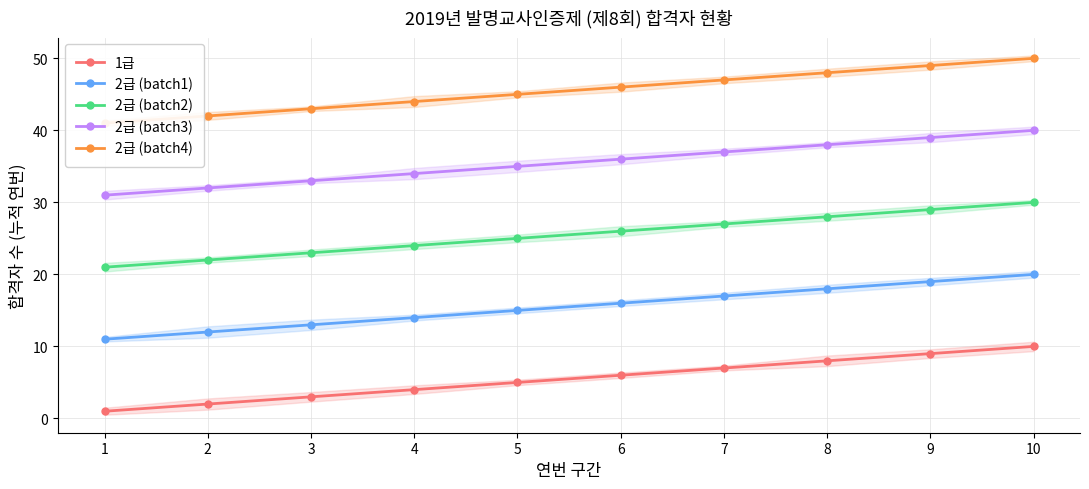

Is the value of 2급 (batch2) at 10 greater than the value of 2급 (batch3) at 5?

No